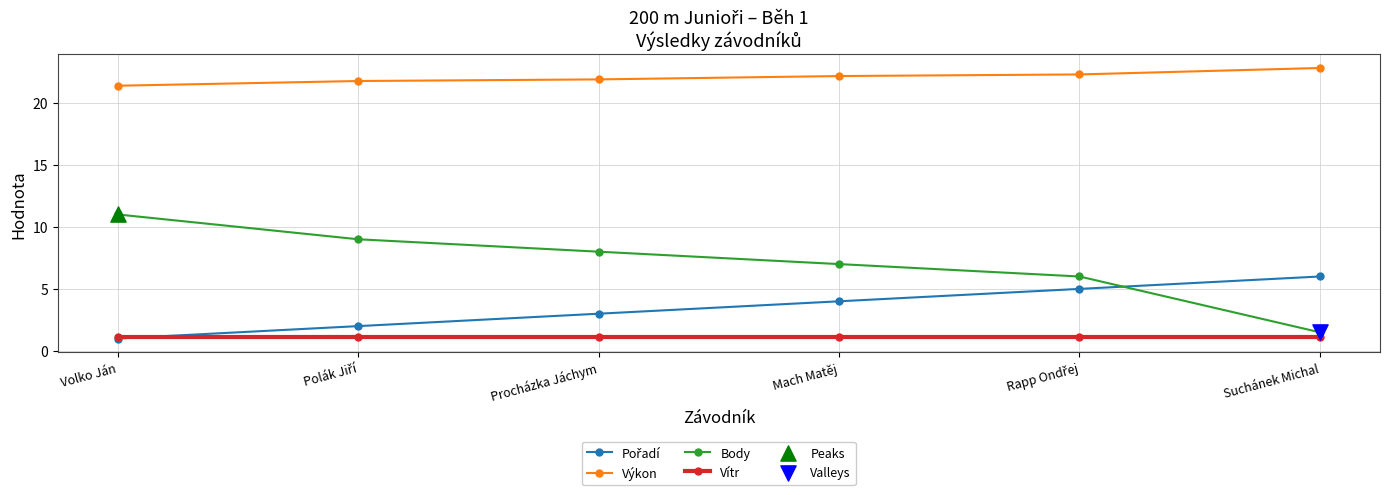

Which series has the largest range (max minus min)?

Body